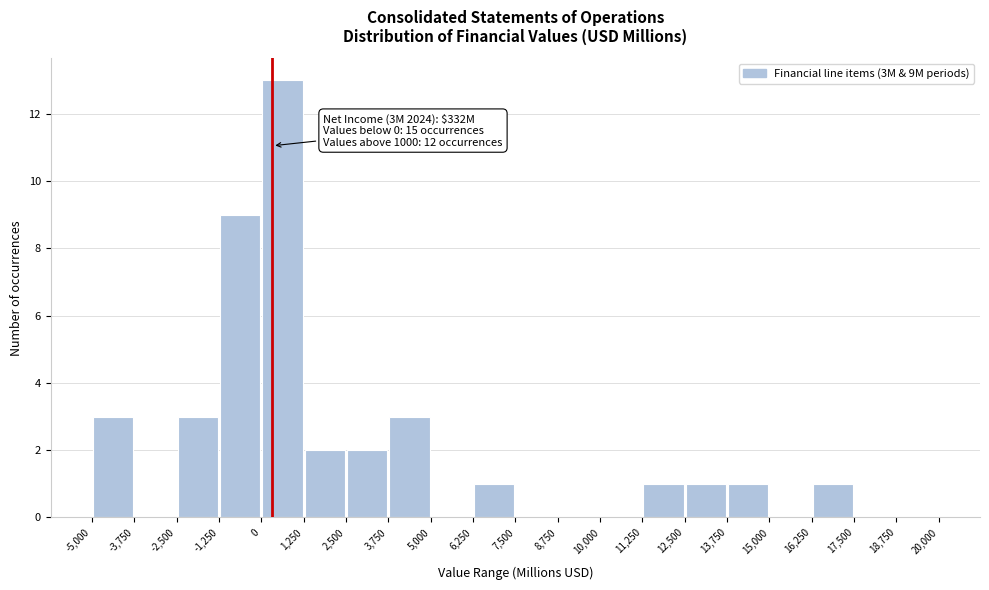

Over which range of the x-axis is the bar tallest?

0 to 1,250